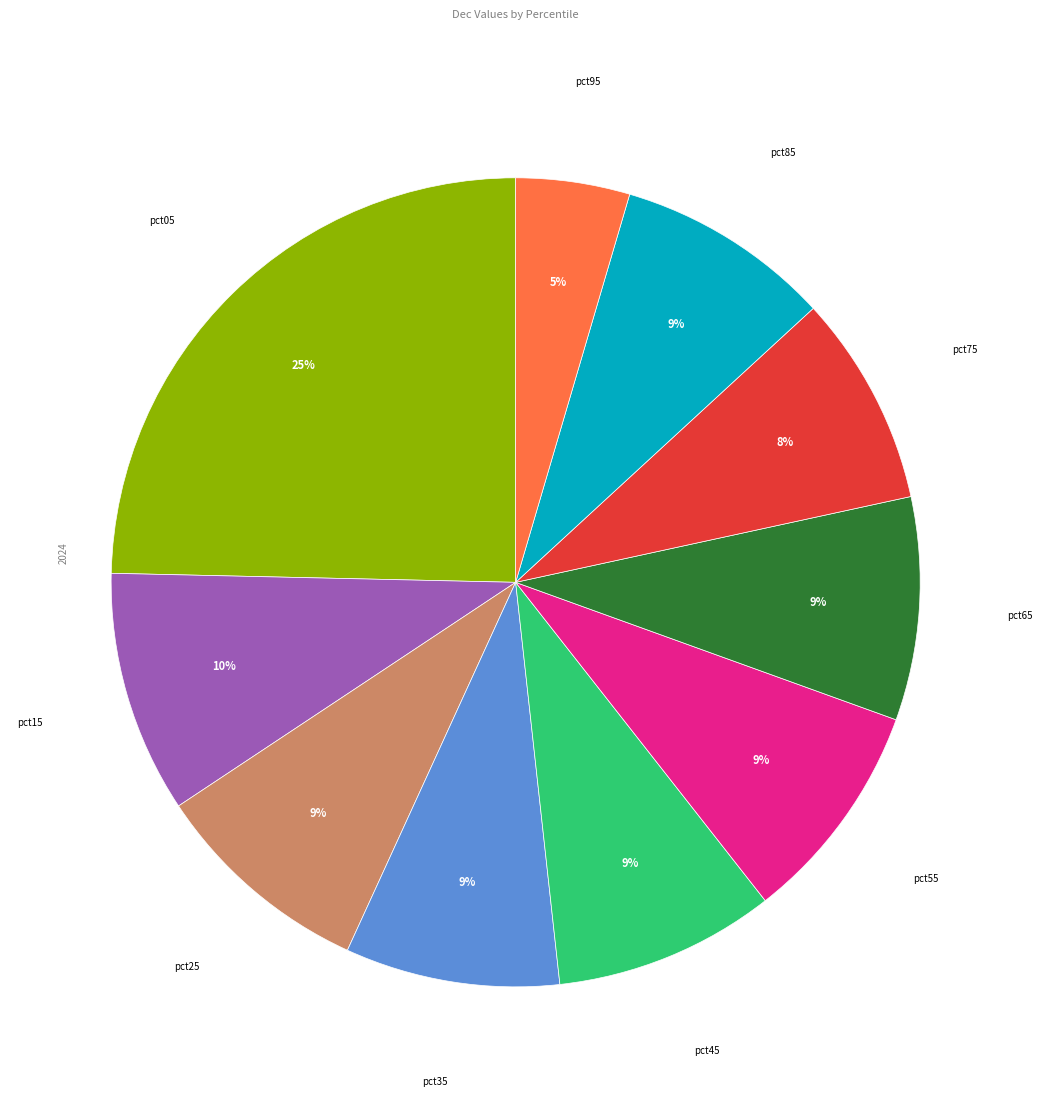

To the nearest percent, what is the average slice percentage?

10%